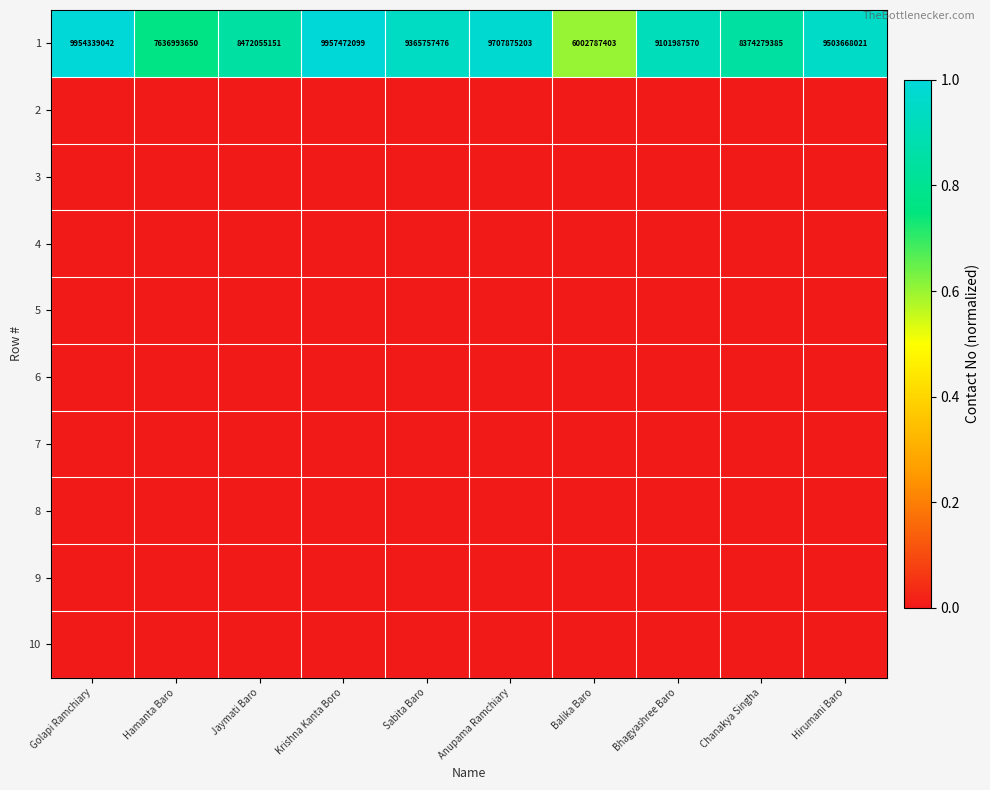

How many series are shown in this chart?

10